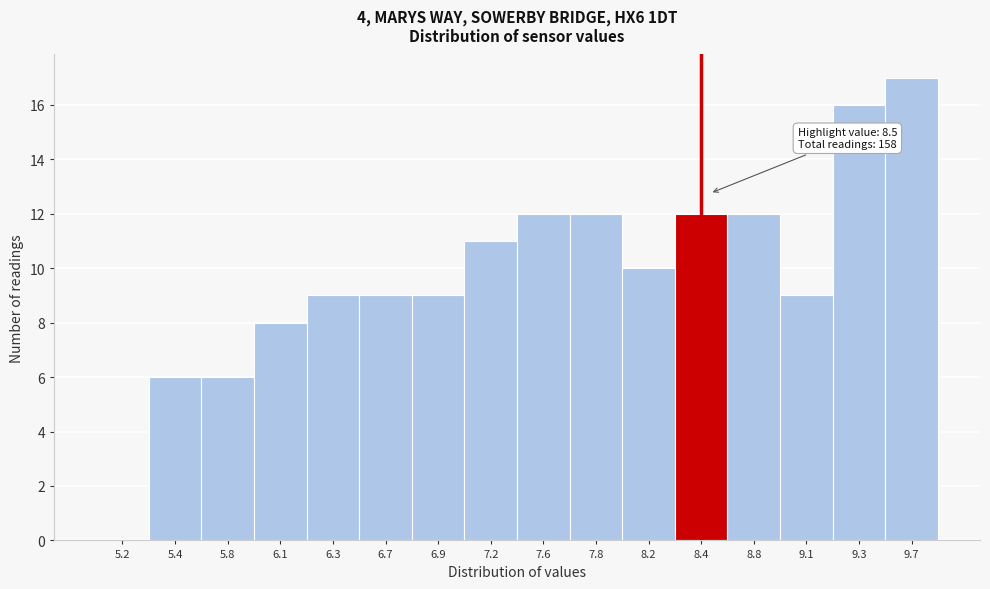

Over which range of the x-axis is the bar tallest?

9.5 to 9.8